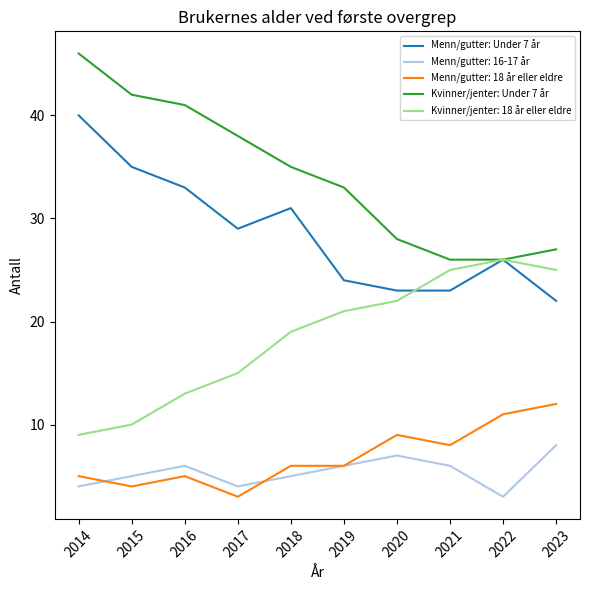

True or false: Menn/gutter: 16-17 år and Menn/gutter: Under 7 år cross at least once.

False